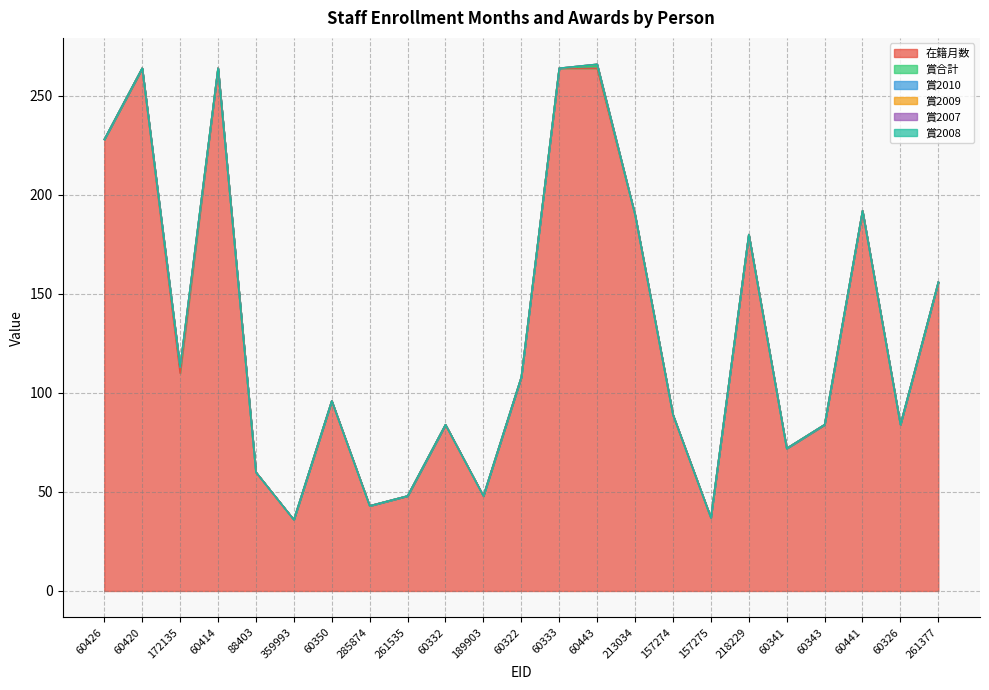

True or false: 賞合計 and 賞2009 cross at least once.

False